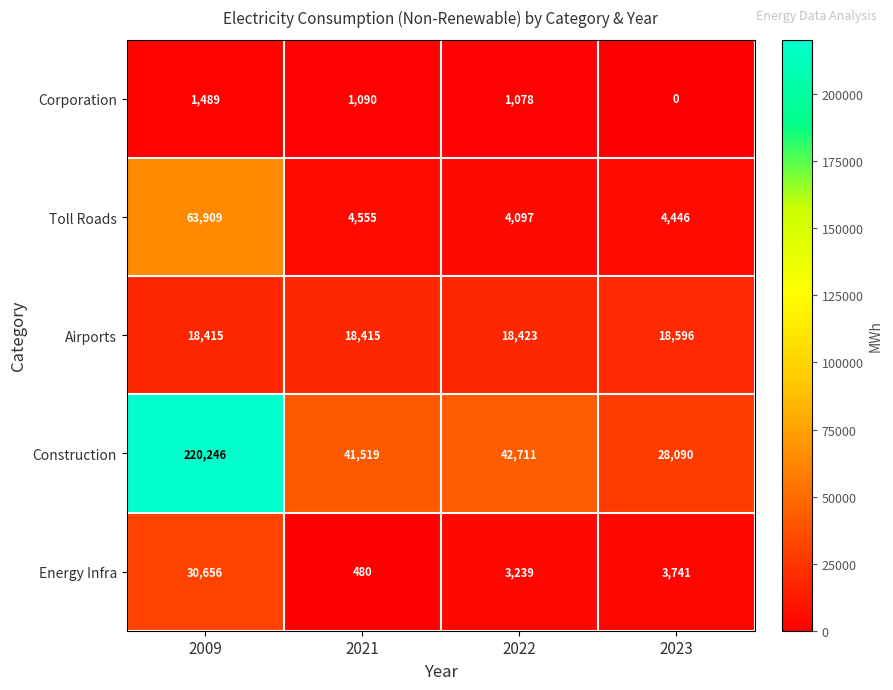

How many distinct data groups are displayed?

5